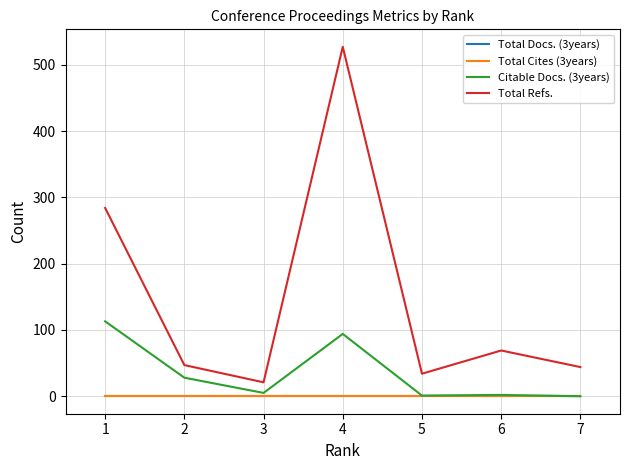

Is the value of Total Docs. (3years) at 3 greater than the value of Citable Docs. (3years) at 5?

No